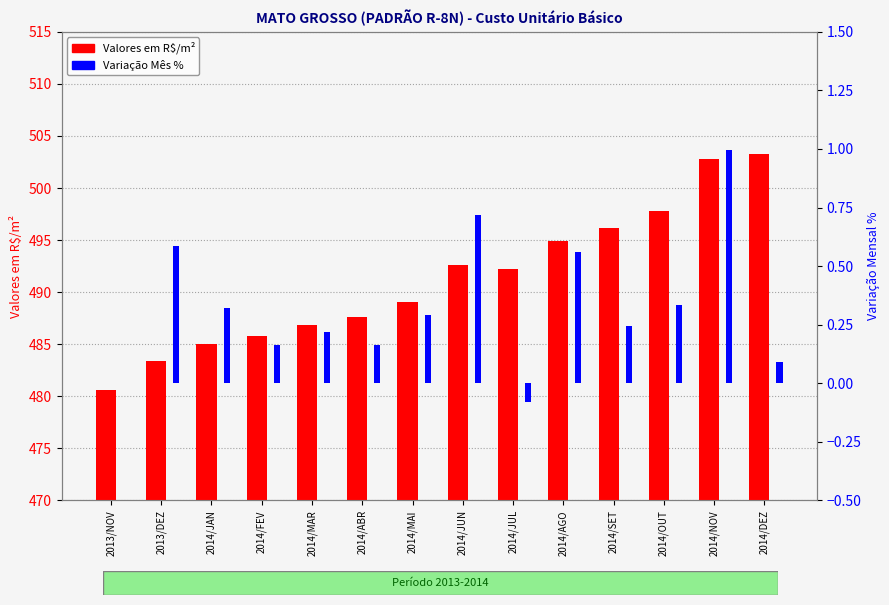

What is the total value across all series at 2013/DEZ?

484.0